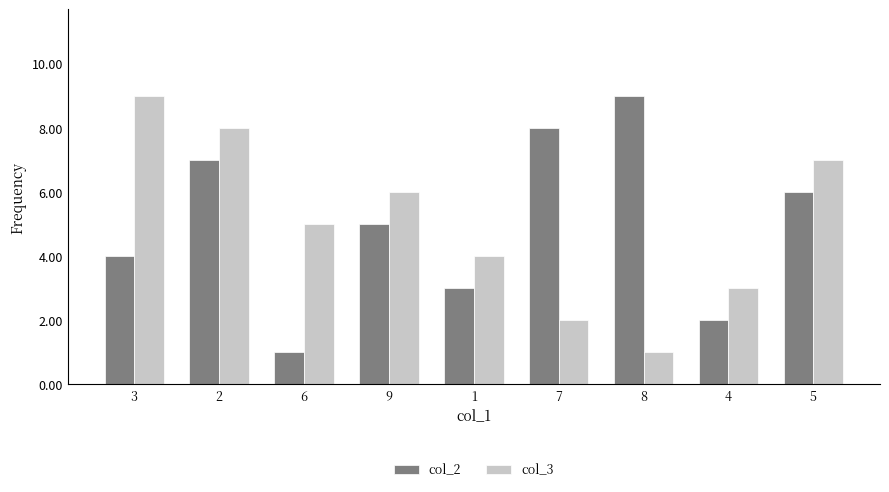

At 8, list the series in order from smallest to largest.

col_3, col_2